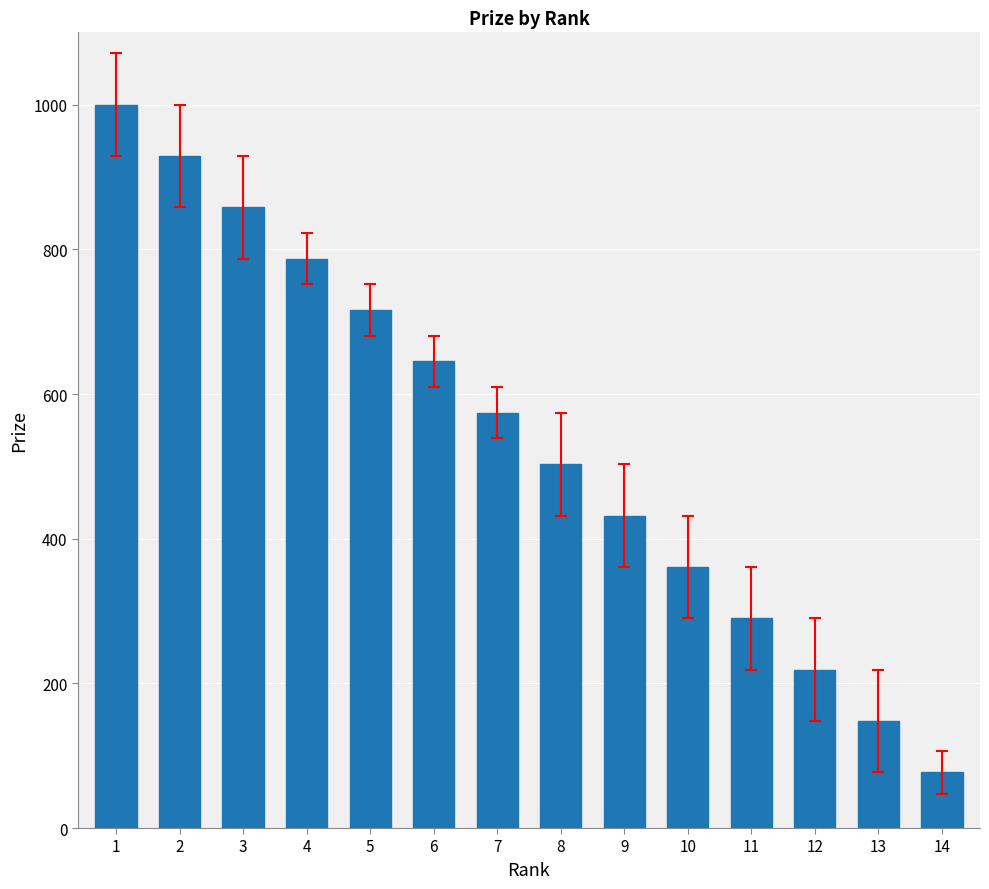

Does the chart contain any negative values?

No